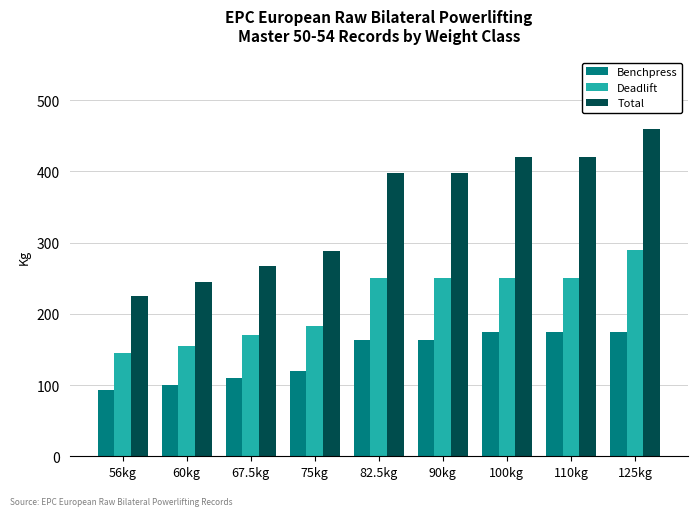

Which series changed the most between 67.5kg and 100kg?

Total